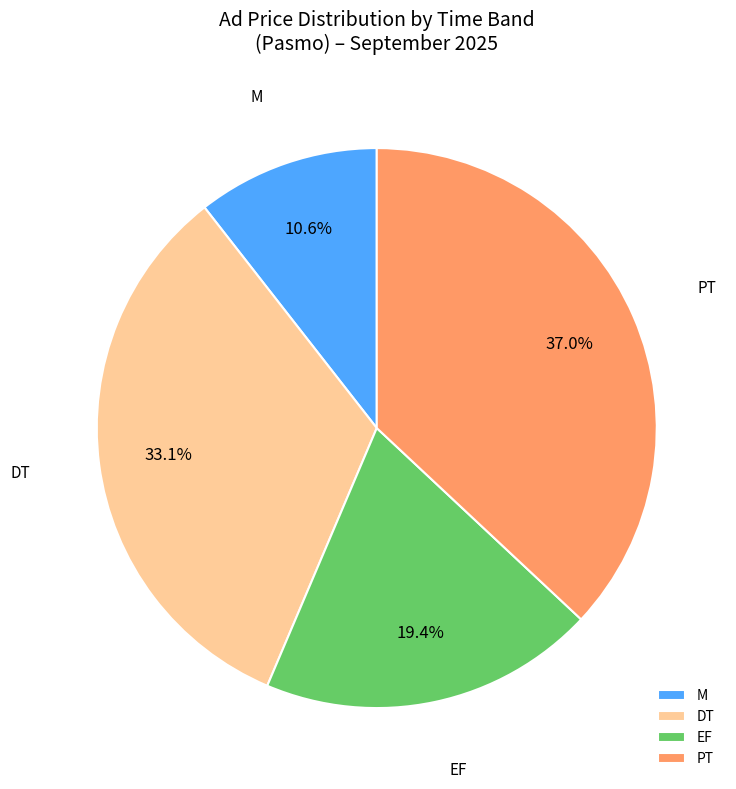

How many segments does this pie chart have?

4